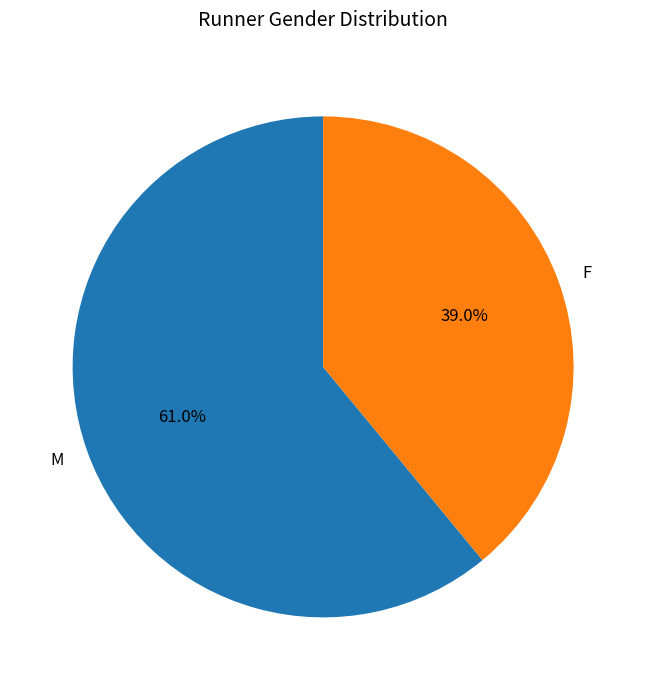

Does any single category account for the majority?

Yes